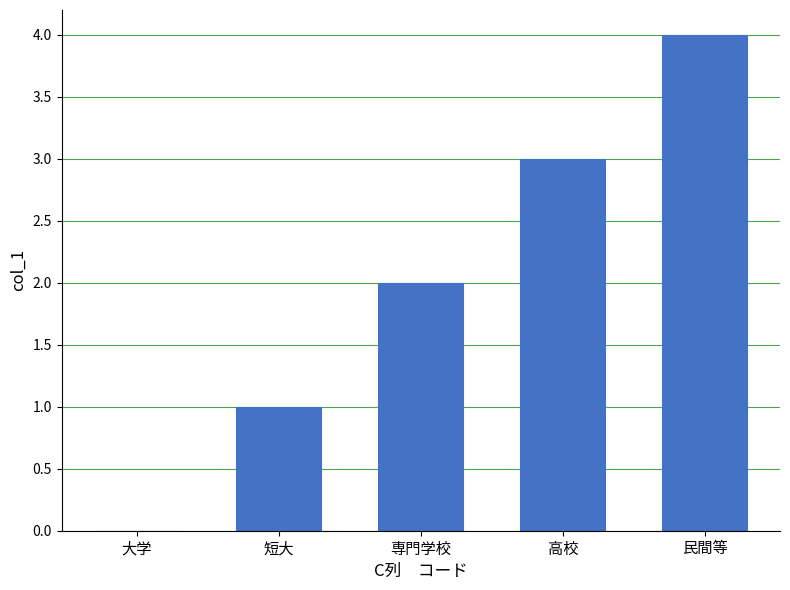

Reading right to left, what are all the values shown in this chart?

民間等=4	高校=3	専門学校=2	短大=1	大学=0